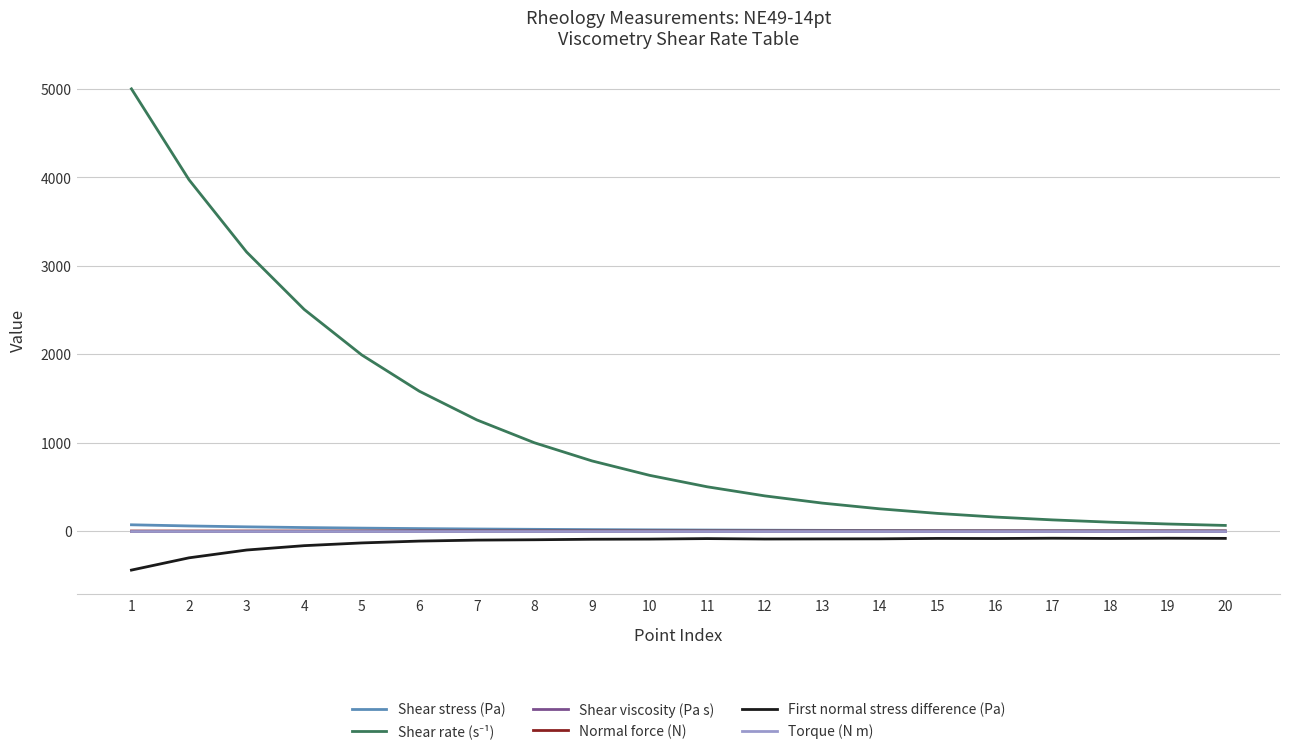

What is the minimum value shown in the chart?

-442.0